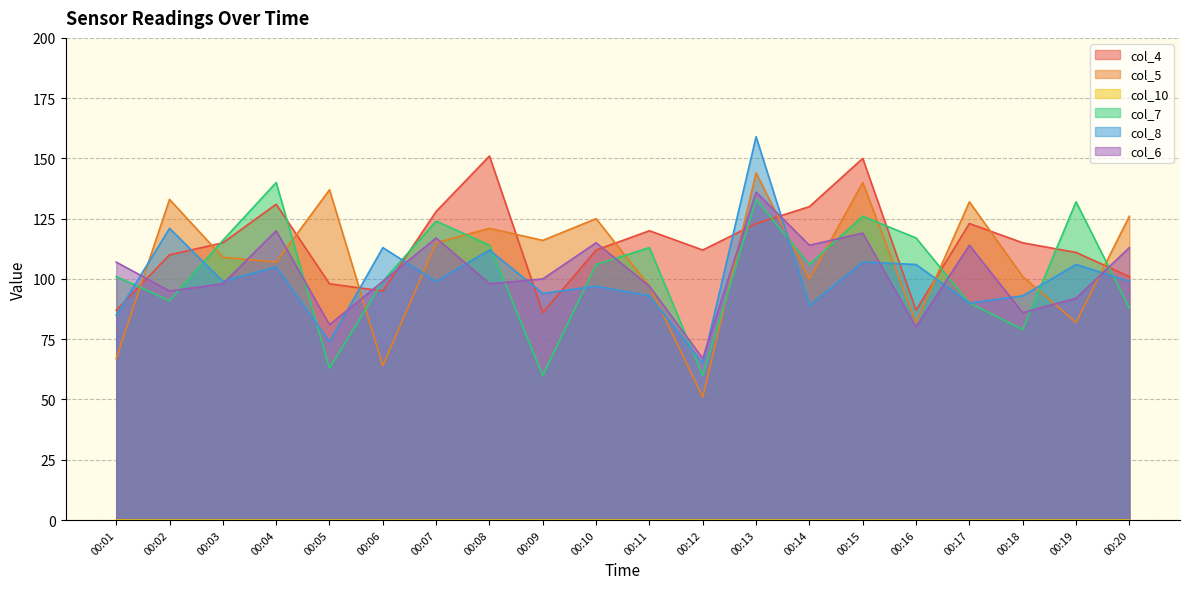

After their last crossing, which series has the higher values: col_7 or col_6?

col_6